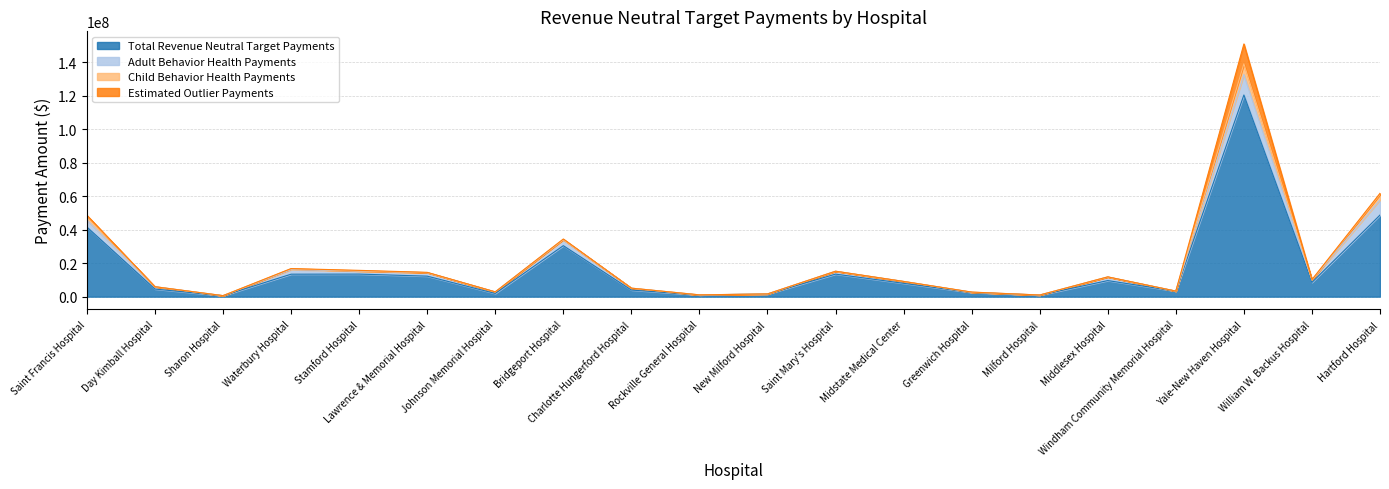

True or false: Adult Behavior Health Payments and Estimated Outlier Payments cross at least once.

False